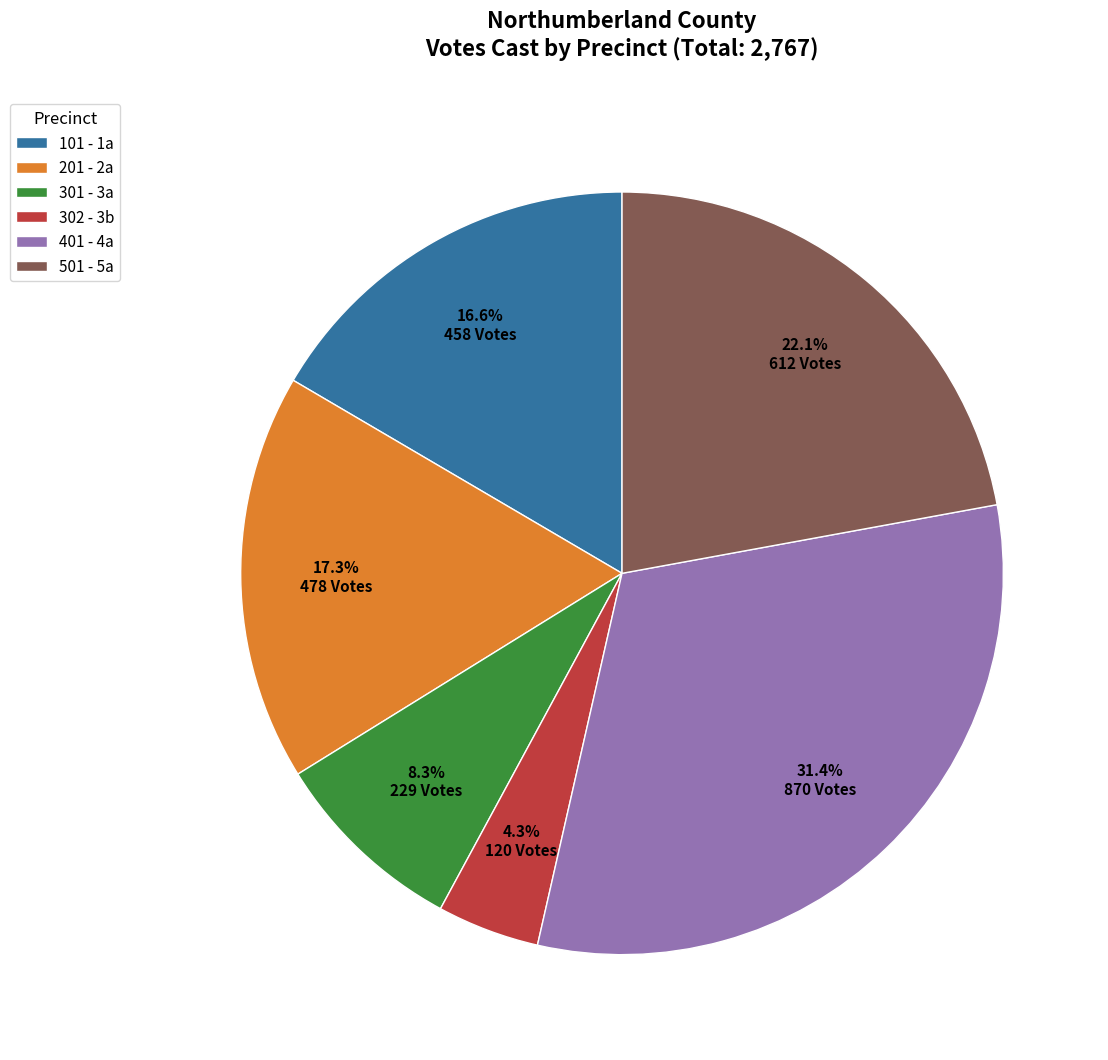

Is there any slice that represents more than half of the pie?

No